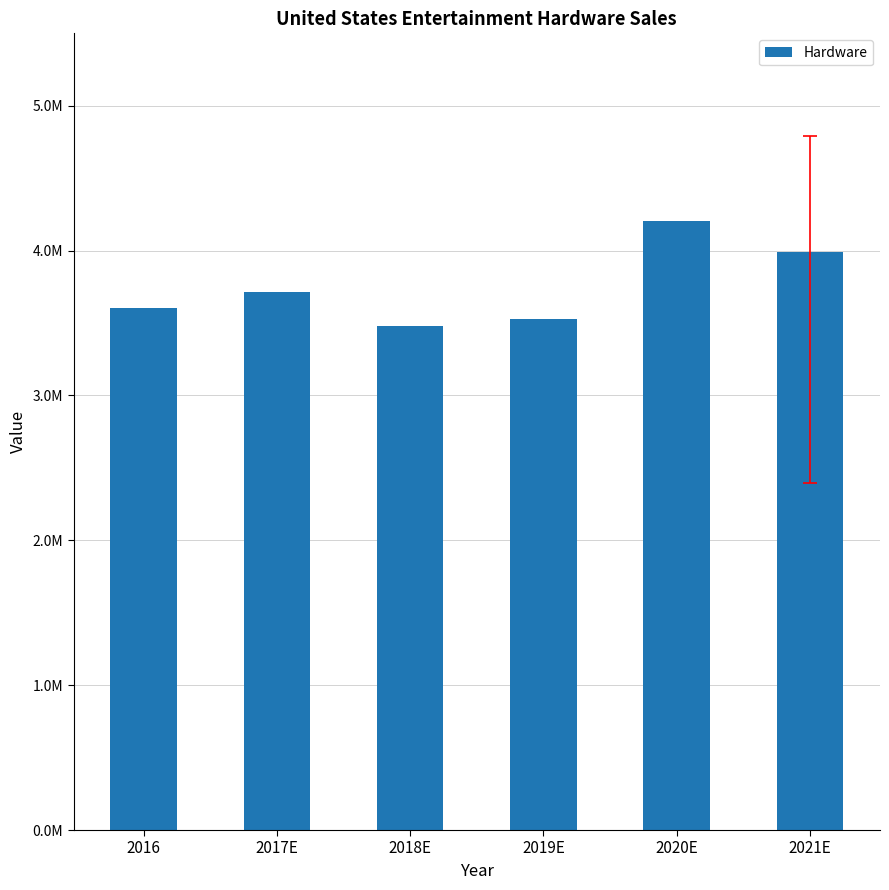

Are the bars horizontal?

No